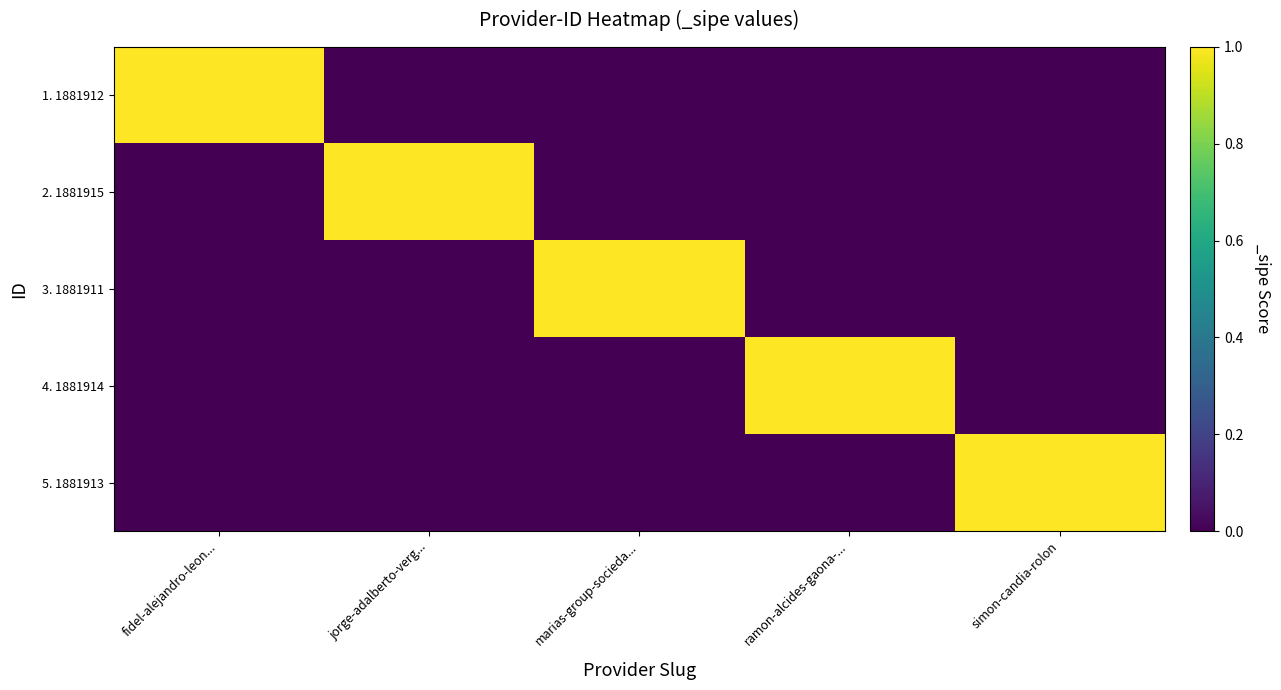

What is the maximum value shown in the chart?

1